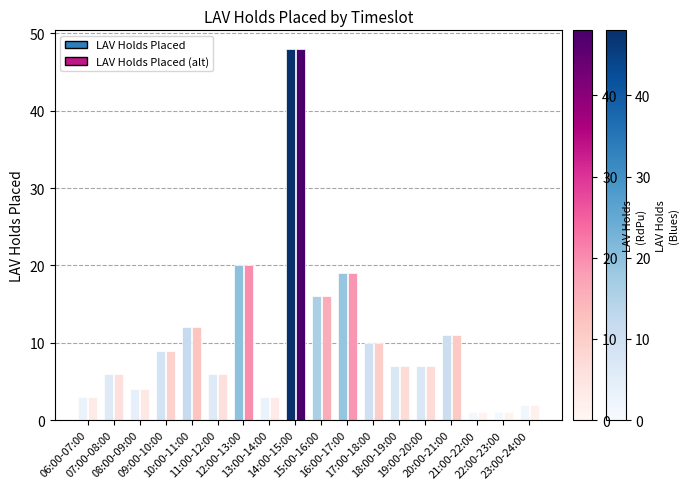

Reading left to right, what are all the values shown in this chart?

LAV Holds Placed: 06:00-07:00=3	07:00-08:00=6	08:00-09:00=4	09:00-10:00=9	10:00-11:00=12	11:00-12:00=6	12:00-13:00=20	13:00-14:00=3	14:00-15:00=48	15:00-16:00=16	16:00-17:00=19	17:00-18:00=10	18:00-19:00=7	19:00-20:00=7	20:00-21:00=11	21:00-22:00=1	22:00-23:00=1	23:00-24:00=2
LAV Holds Placed (alt): 06:00-07:00=3	07:00-08:00=6	08:00-09:00=4	09:00-10:00=9	10:00-11:00=12	11:00-12:00=6	12:00-13:00=20	13:00-14:00=3	14:00-15:00=48	15:00-16:00=16	16:00-17:00=19	17:00-18:00=10	18:00-19:00=7	19:00-20:00=7	20:00-21:00=11	21:00-22:00=1	22:00-23:00=1	23:00-24:00=2